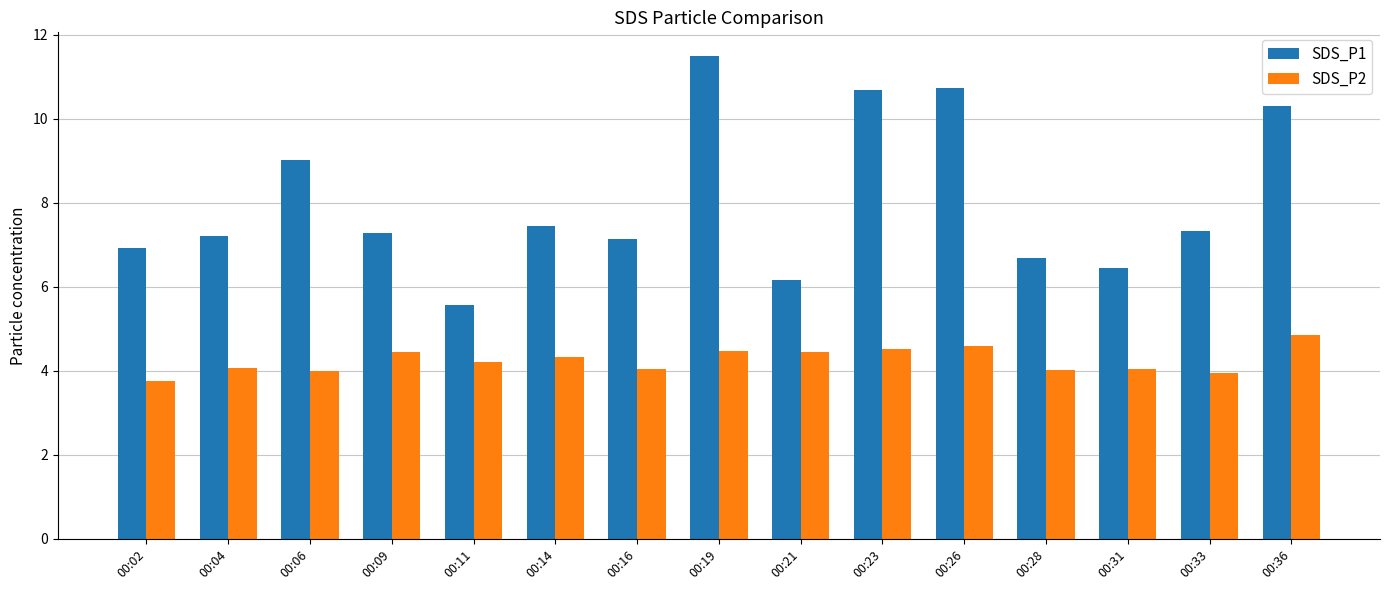

What is the difference between the maximum and second lowest values in the SDS_P2 series?

0.9